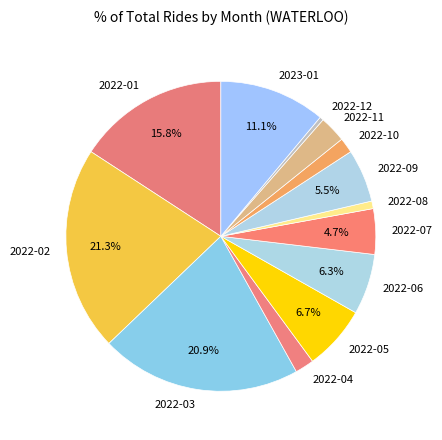

Is 2022-05 the majority of the pie?

No